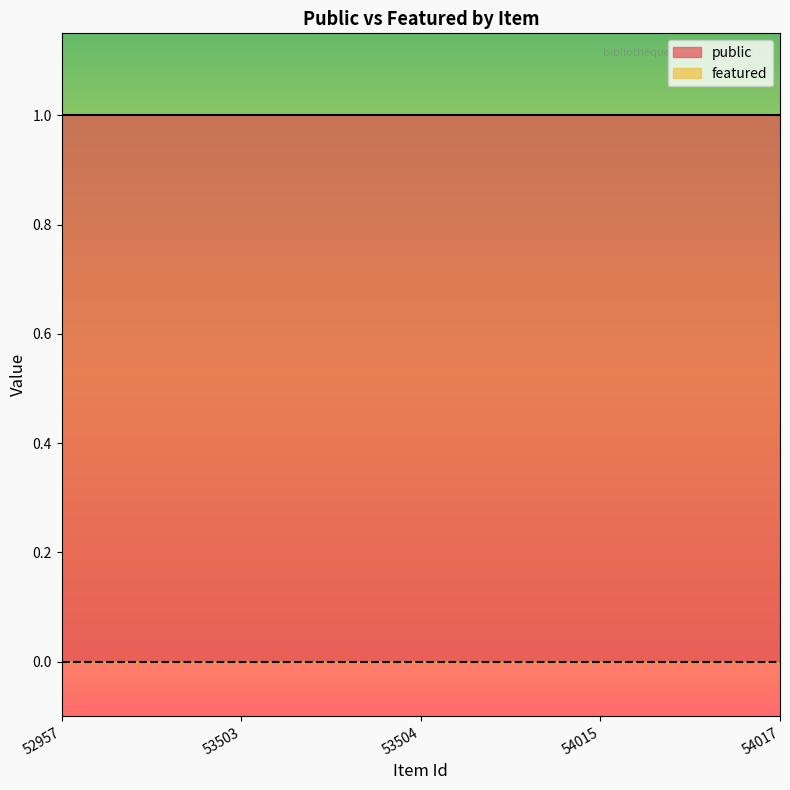

What is the greatest value displayed?

1